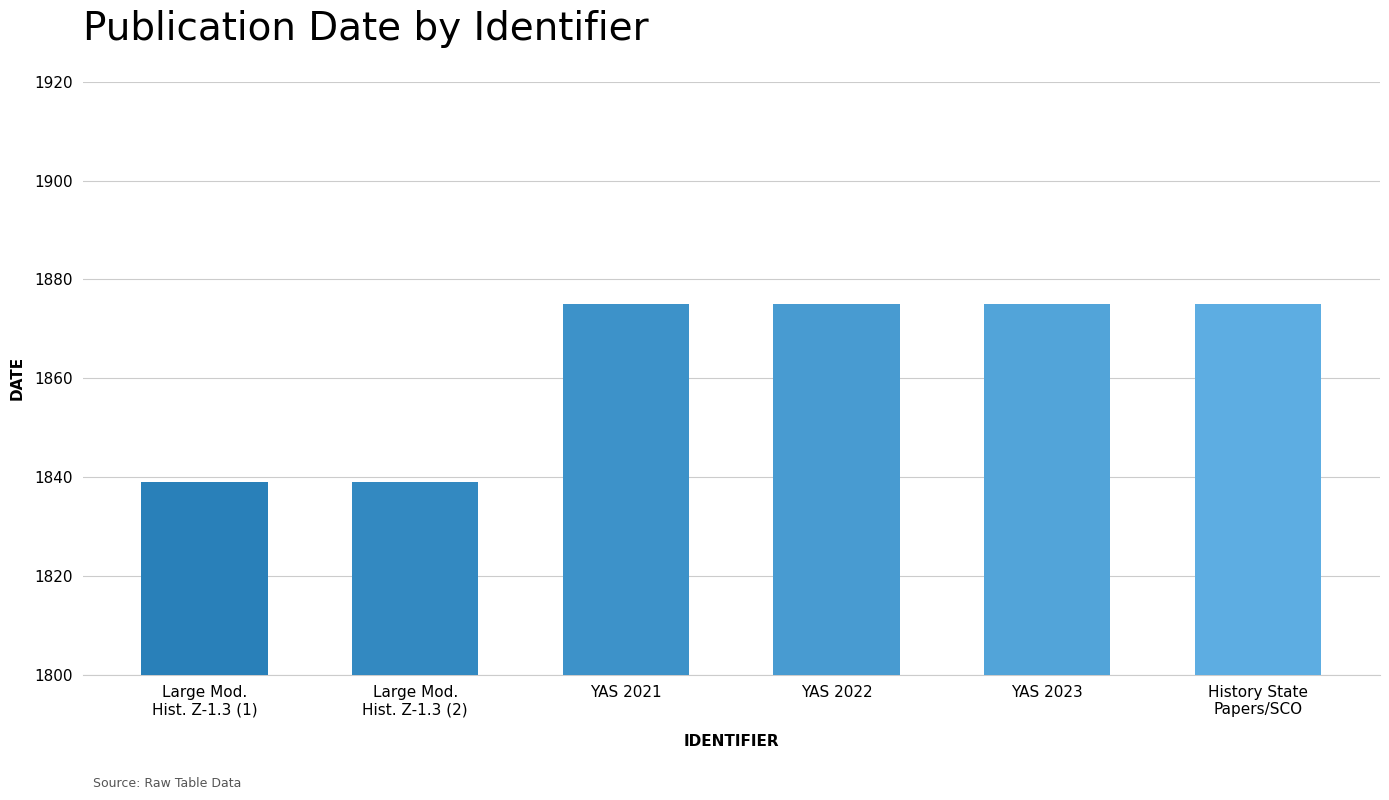

The value at History State
Papers/SCO is 1875. True or false?

True